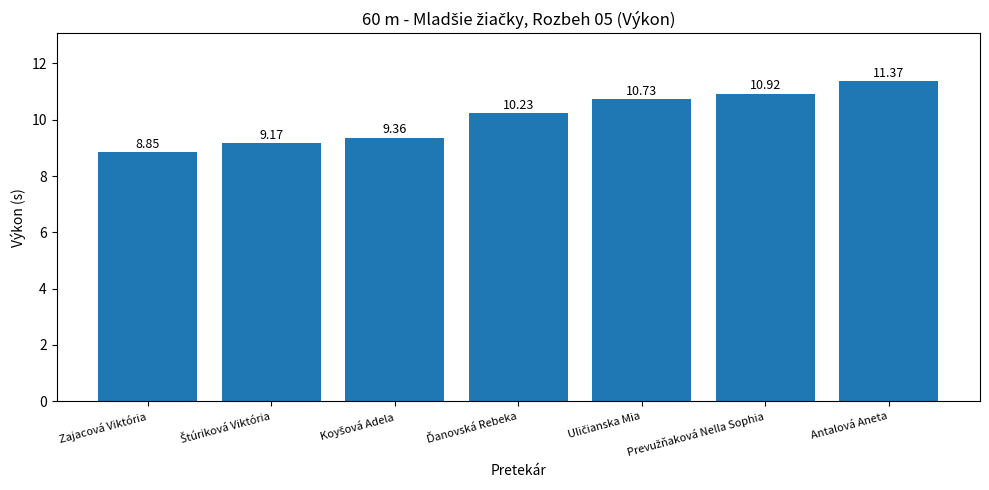

Which category has the highest value across all series?

Antalová Aneta